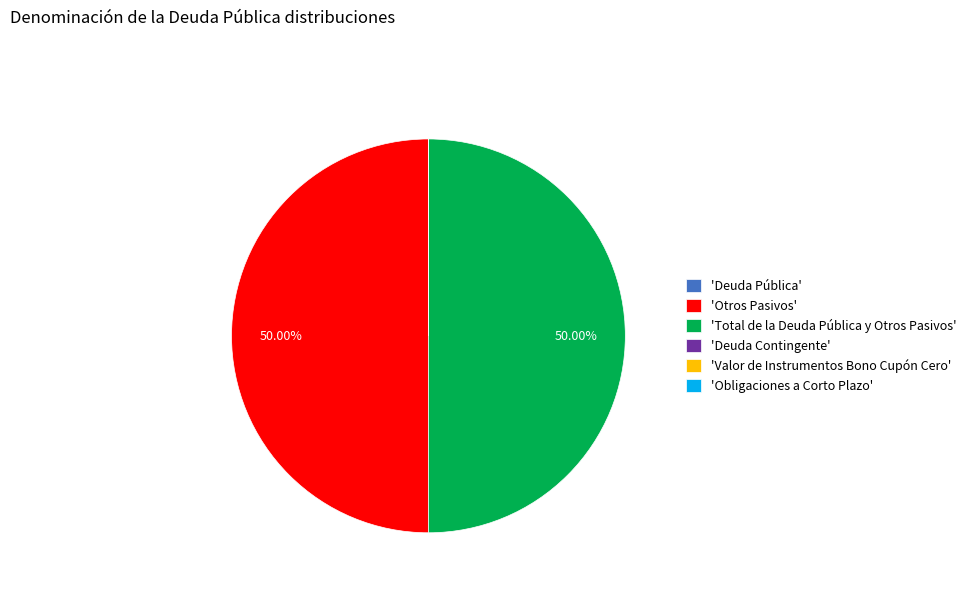

Is there any slice that represents more than half of the pie?

No